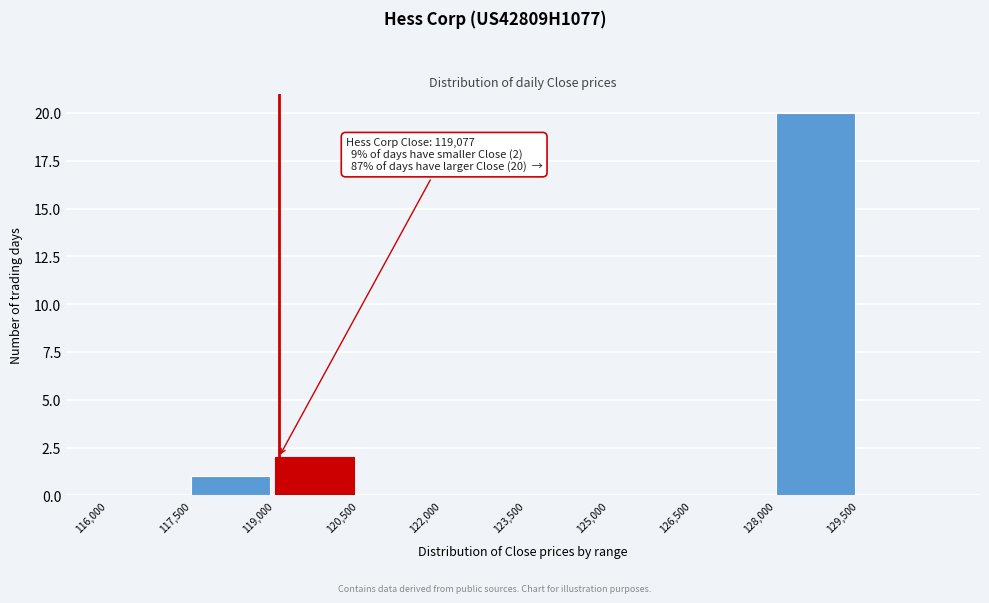

Over which range of the x-axis is the bar tallest?

128000 to 129500